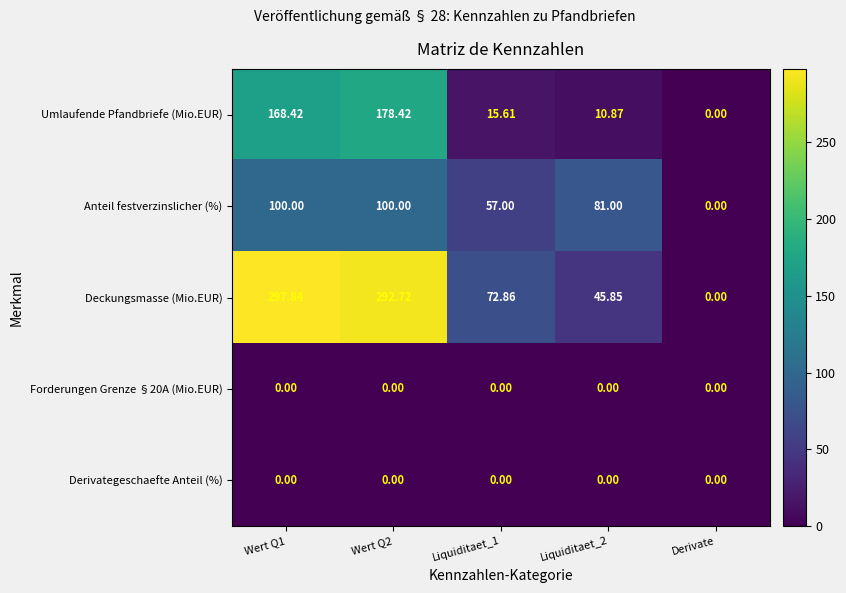

Which series has the largest range (max minus min)?

Deckungsmasse (Mio.EUR)